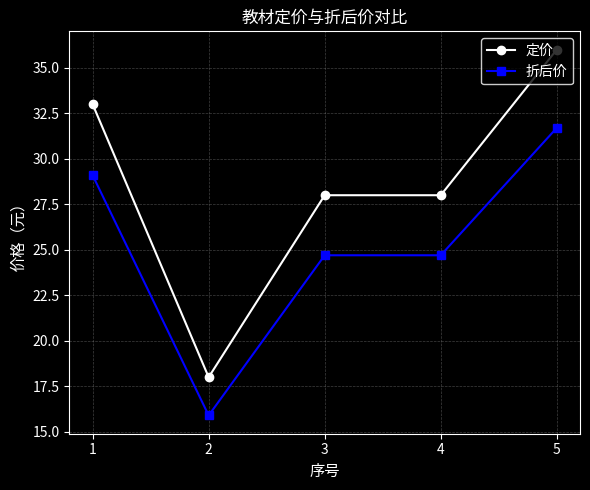

Read the 折后价 value at 5.

31.7